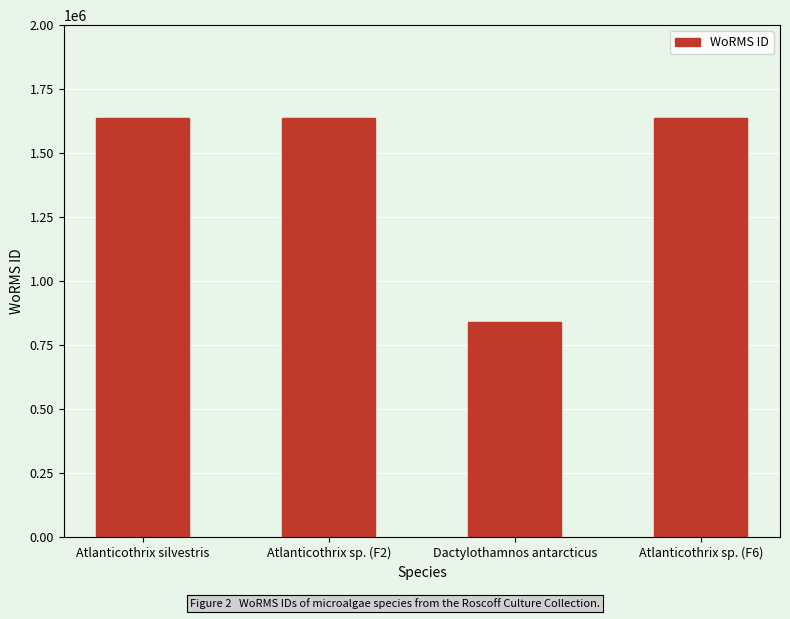

Does the chart contain stacked bars?

No